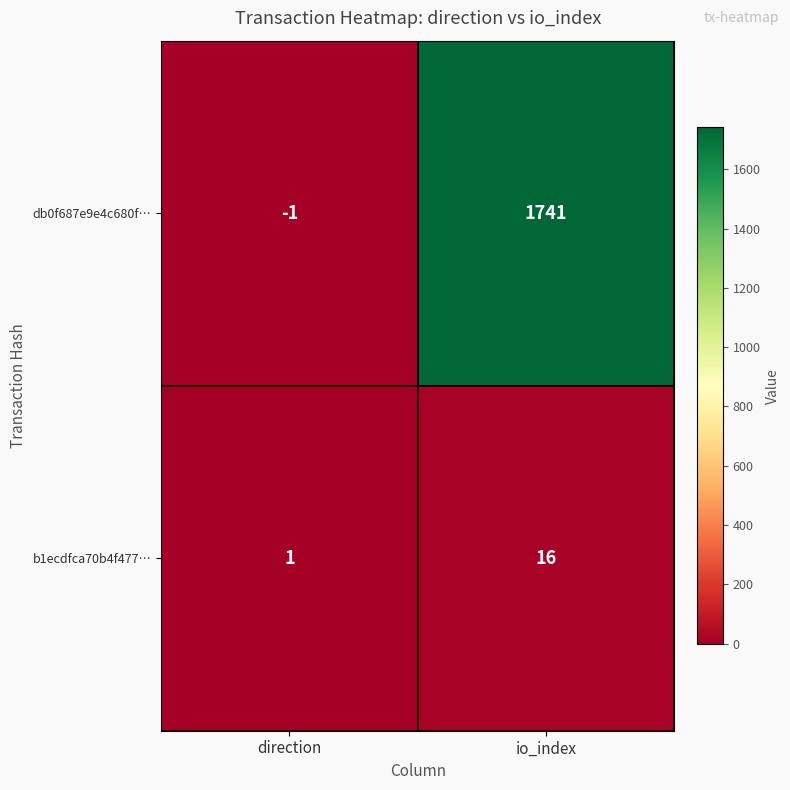

Reading right to left, what are all the values shown in this chart?

db0f687e9e4c680f…: io_index=1741	direction=-1
b1ecdfca70b4f477…: io_index=16	direction=1